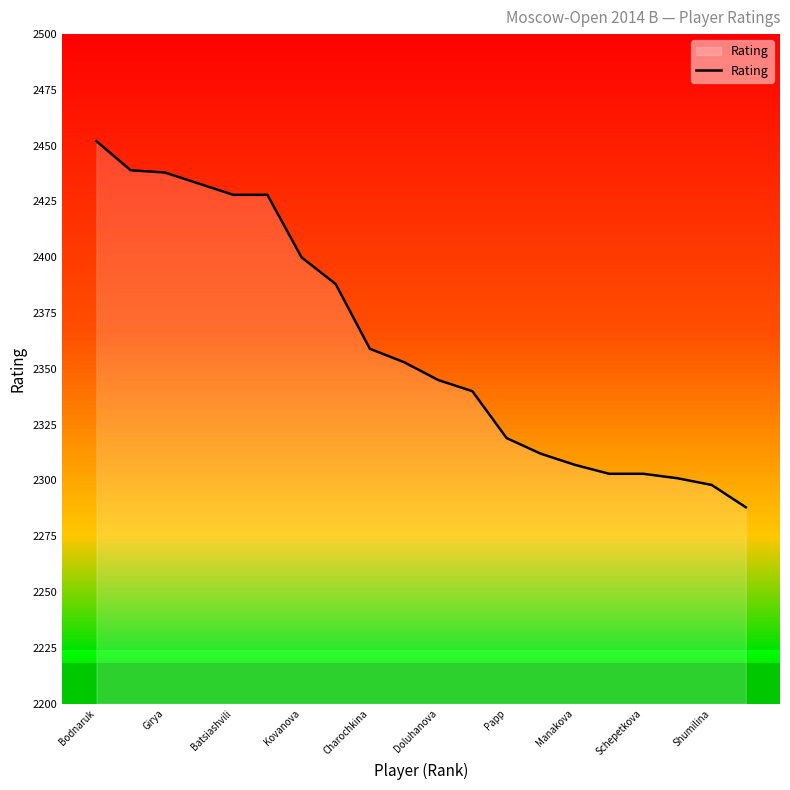

Where is Rating nearest to the value 2370?

Charochkina